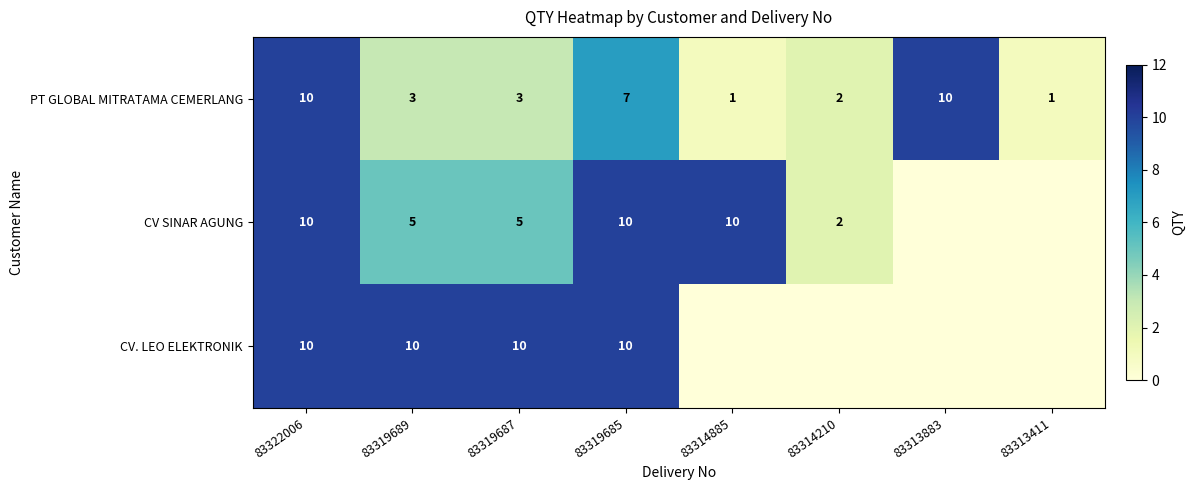

What is the difference between the CV SINAR AGUNG values at 83319687 and 83314885?

5